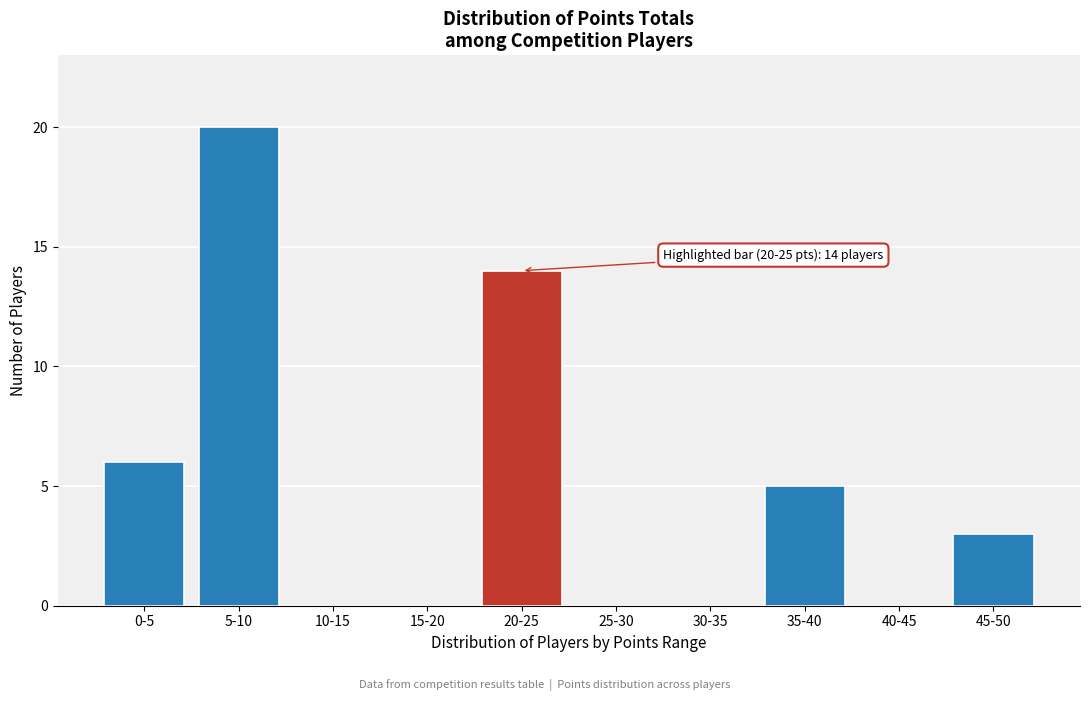

Reading left to right, what are all the values shown in this chart?

0-5=6	5-10=20	10-15=0	15-20=0	20-25=14	25-30=0	30-35=0	35-40=5	40-45=0	45-50=3